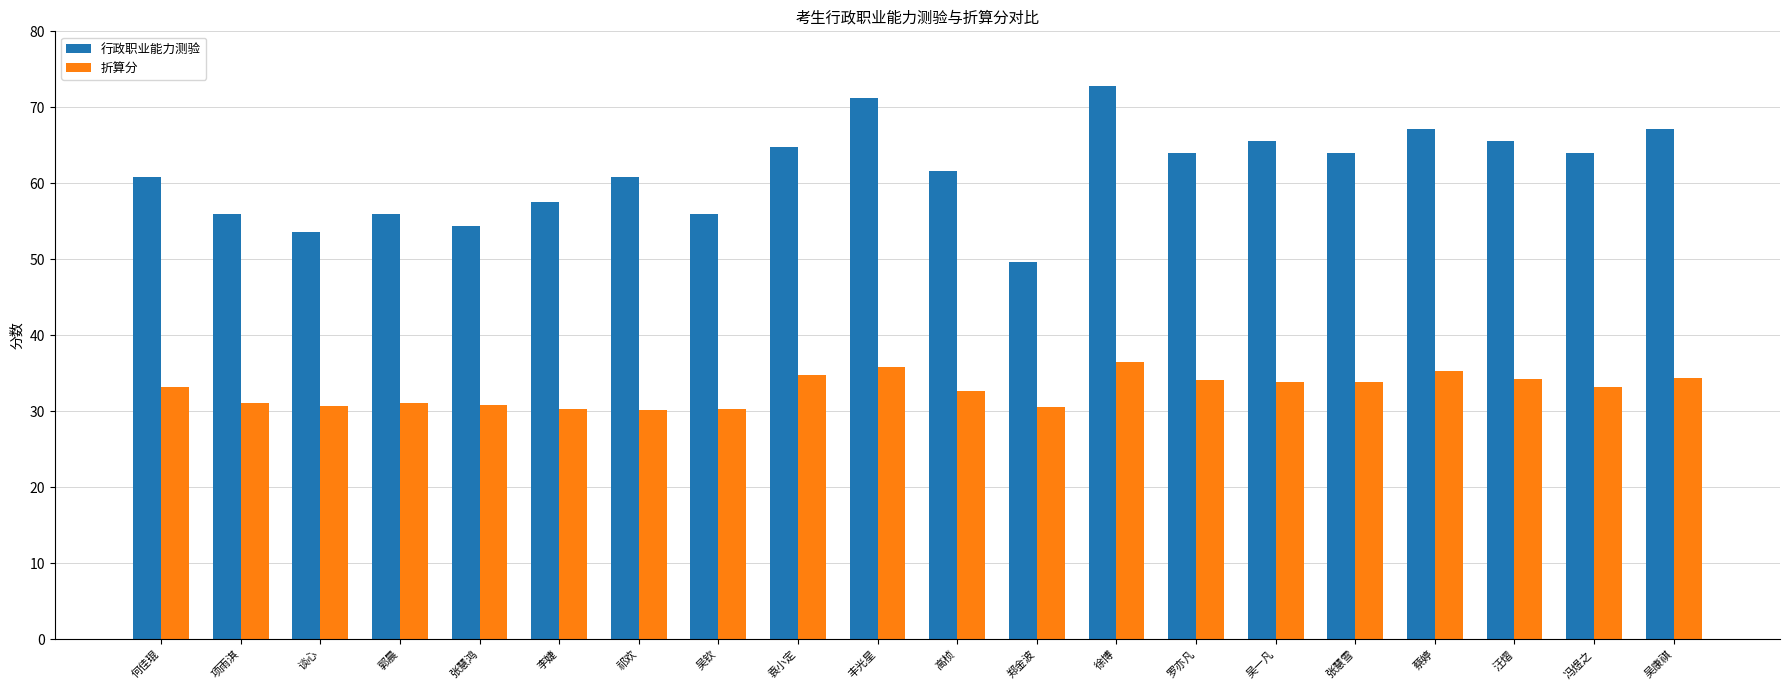

What value does the 折算分 series have at 项雨淇?

31.0